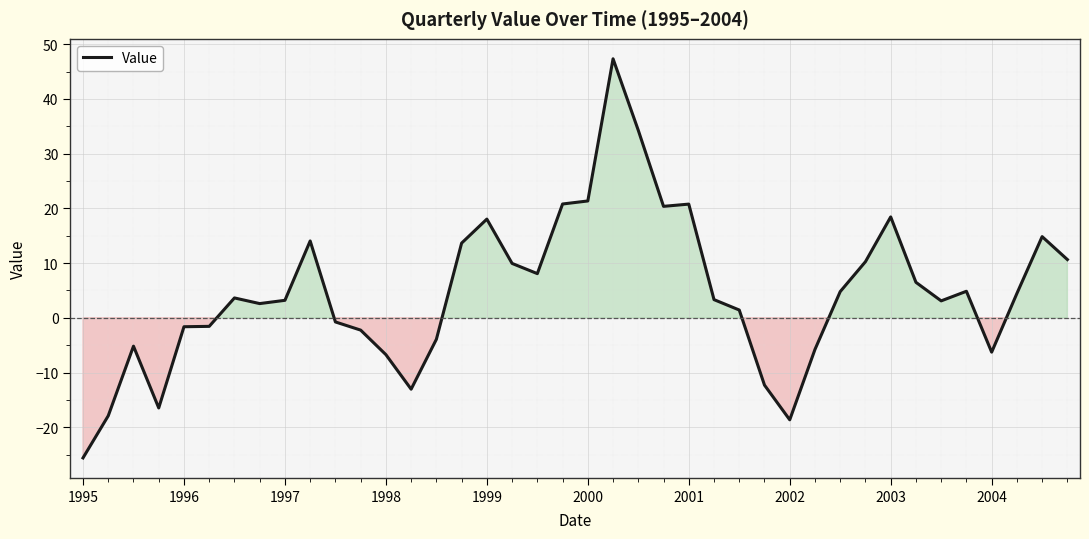

What is the maximum value shown in the chart?

47.3